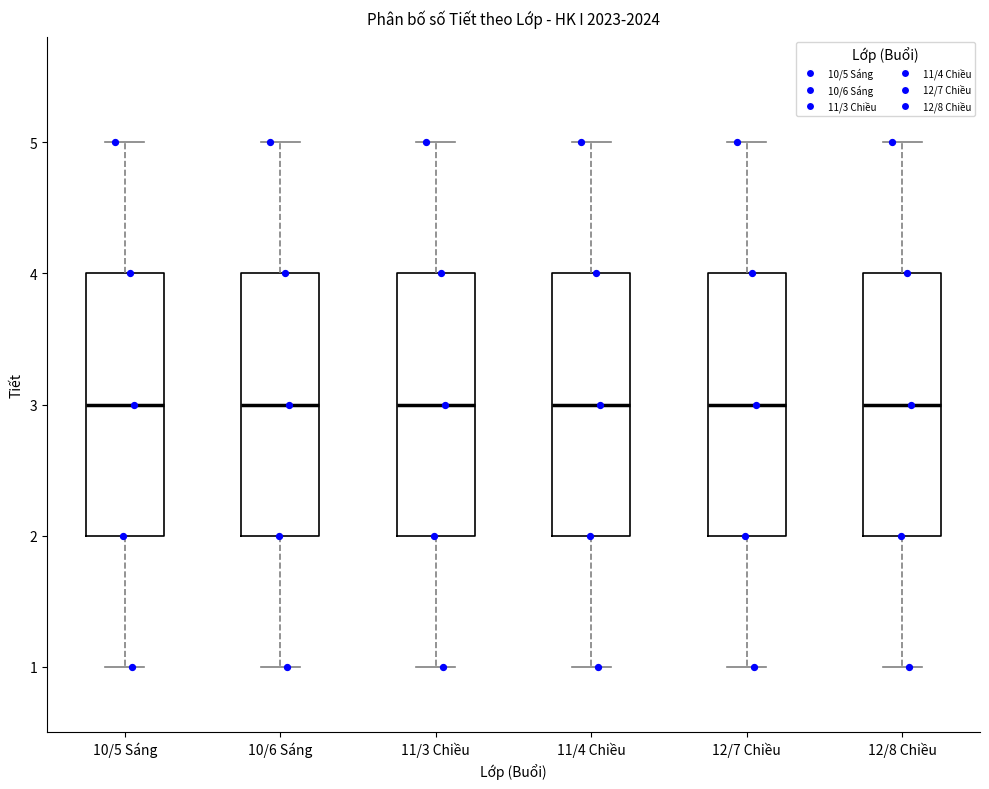

Reading left to right, read every box against the y-axis: the position of its median line, the range the box covers, and the ends of its whiskers. The values are not printed on the chart, so give them approximately, as read against the axis.

10/5 Sáng: median 3, box 2 to 4, whiskers 1 to 5
10/6 Sáng: median 3, box 2 to 4, whiskers 1 to 5
11/3 Chiều: median 3, box 2 to 4, whiskers 1 to 5
11/4 Chiều: median 3, box 2 to 4, whiskers 1 to 5
12/7 Chiều: median 3, box 2 to 4, whiskers 1 to 5
12/8 Chiều: median 3, box 2 to 4, whiskers 1 to 5